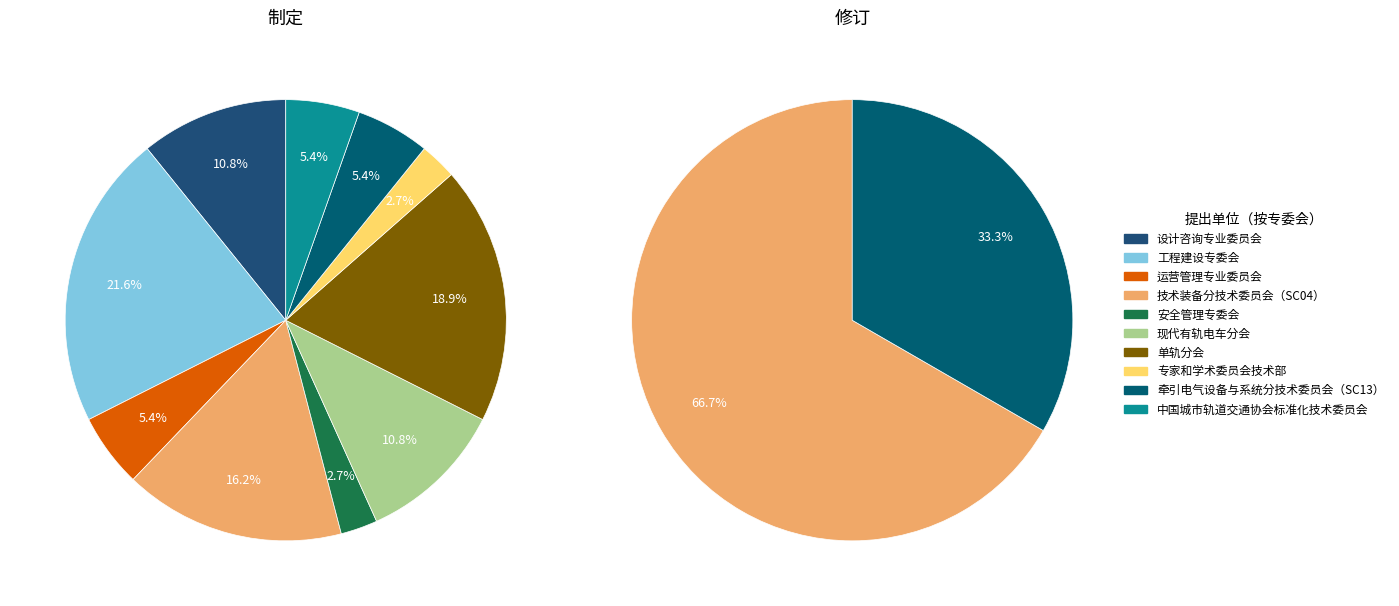

To the nearest percent, what is the average slice percentage?

10%